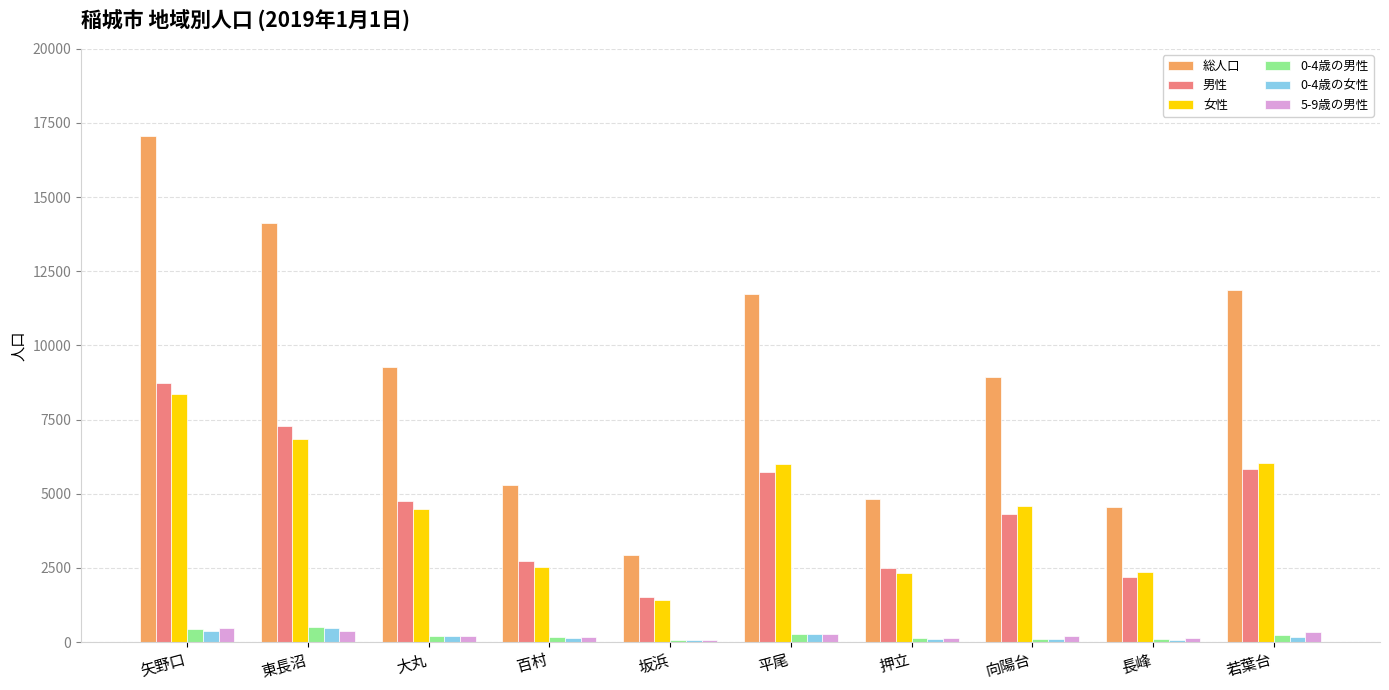

The value of 総人口 at 長峰 is 1729. True or false?

False